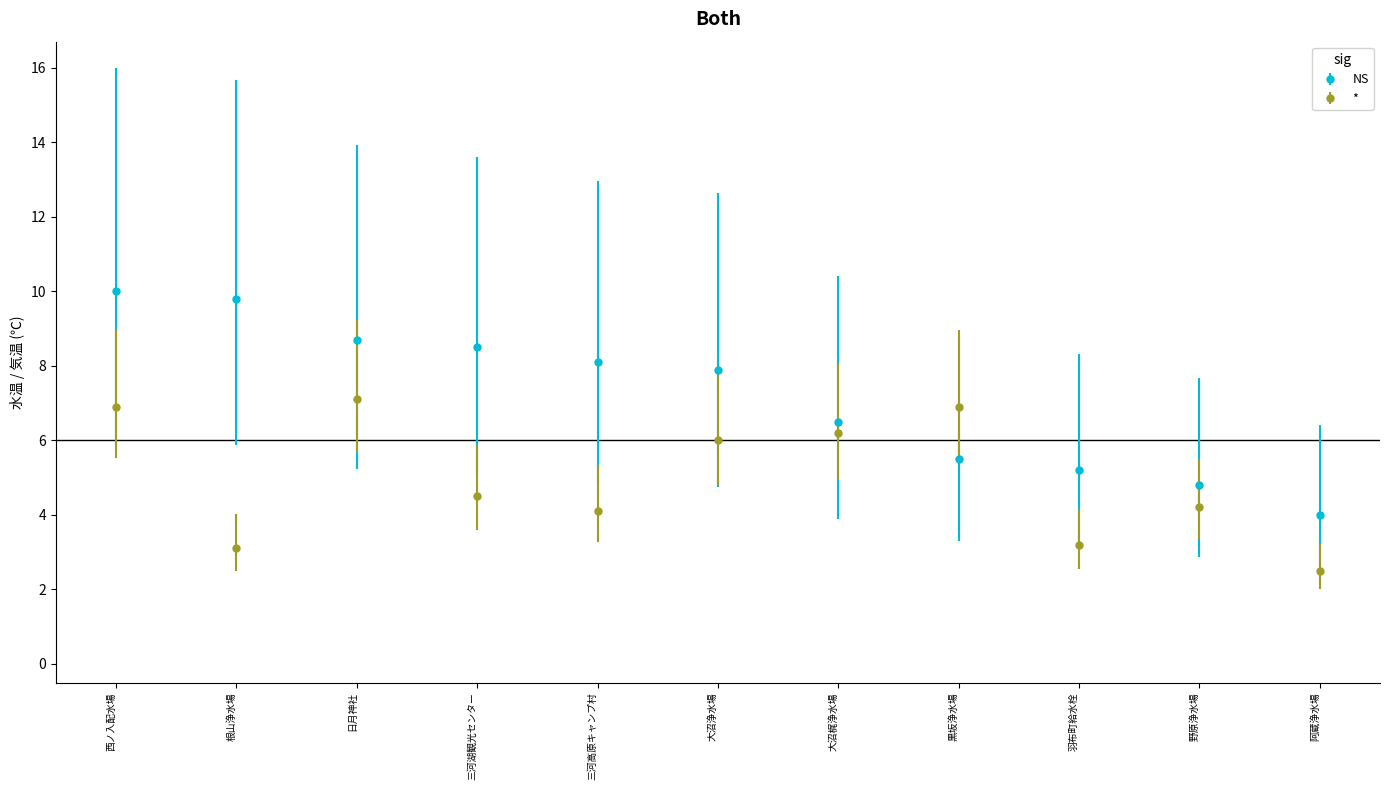

Reading left to right, transcribe all the data shown in this chart.

NS: 10.0	9.8	8.7	8.5	8.1	7.9	6.5	5.5	5.2	4.8	4.0
*: 6.9	3.1	7.1	4.5	4.1	6.0	6.2	6.9	3.2	4.2	2.5